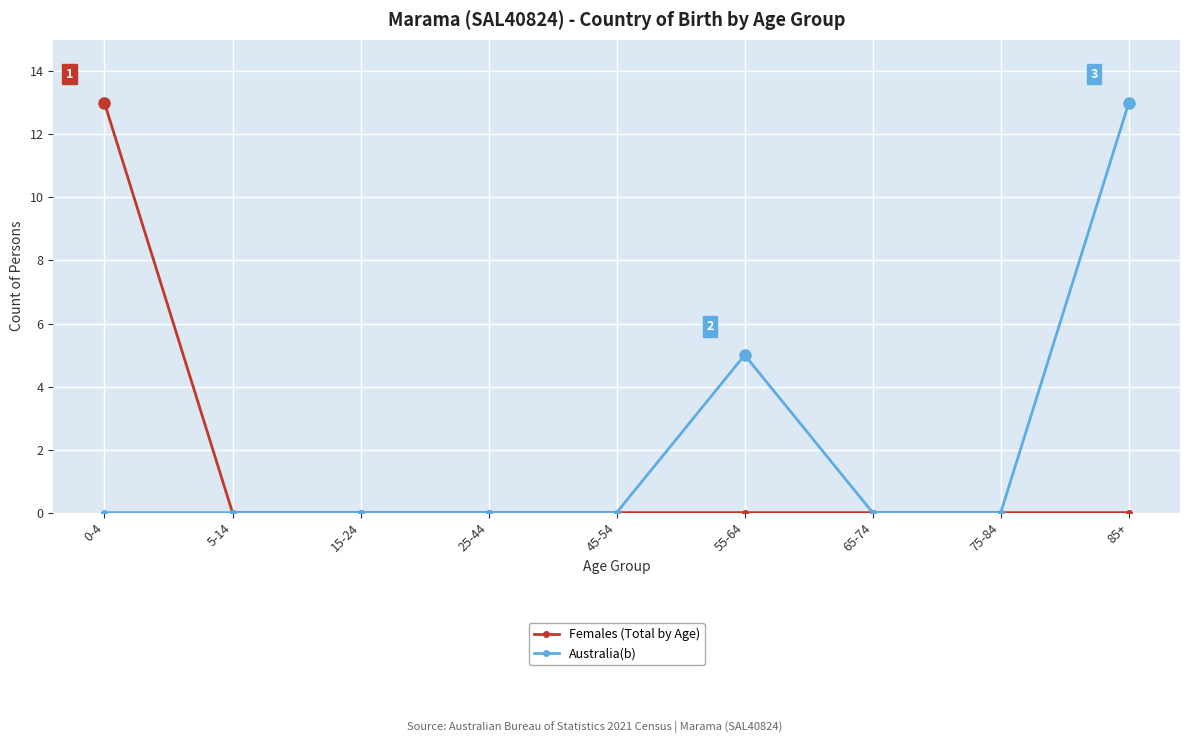

At how many categories does at least one series exceed 4?

3